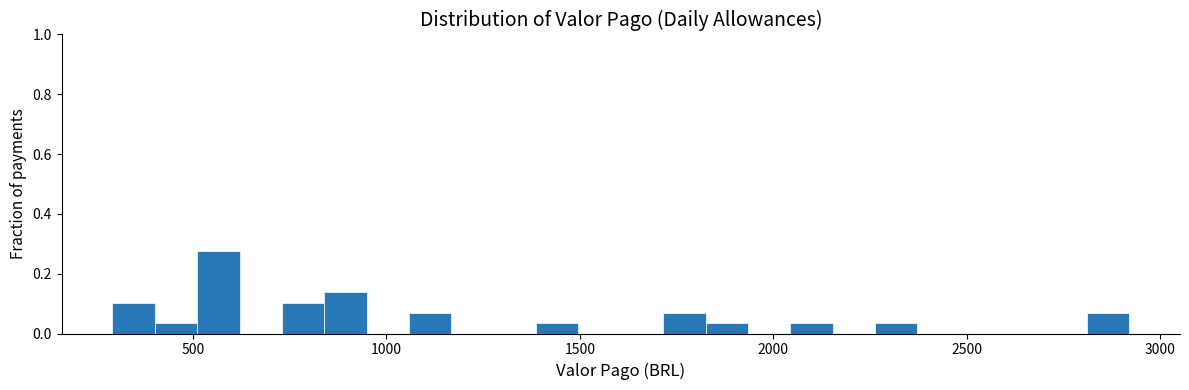

Read against the x-axis, roughly where is the centre of the tallest bar?

550